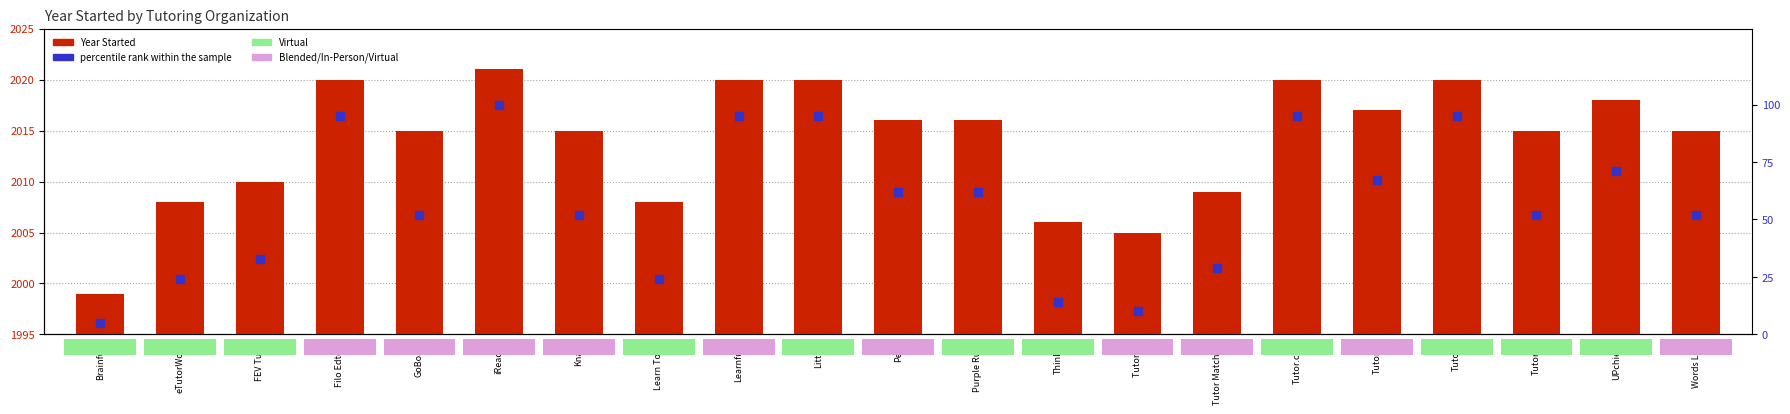

What is the total value across all series at Tutor Me?

2015